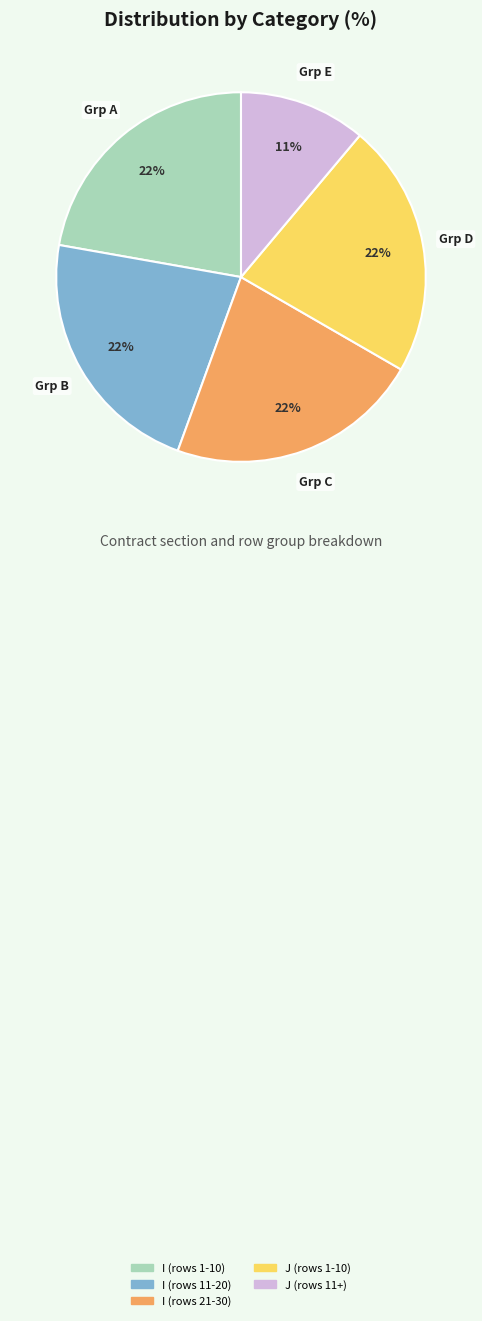

What is the smallest slice in the pie chart?

J (rows 11+)